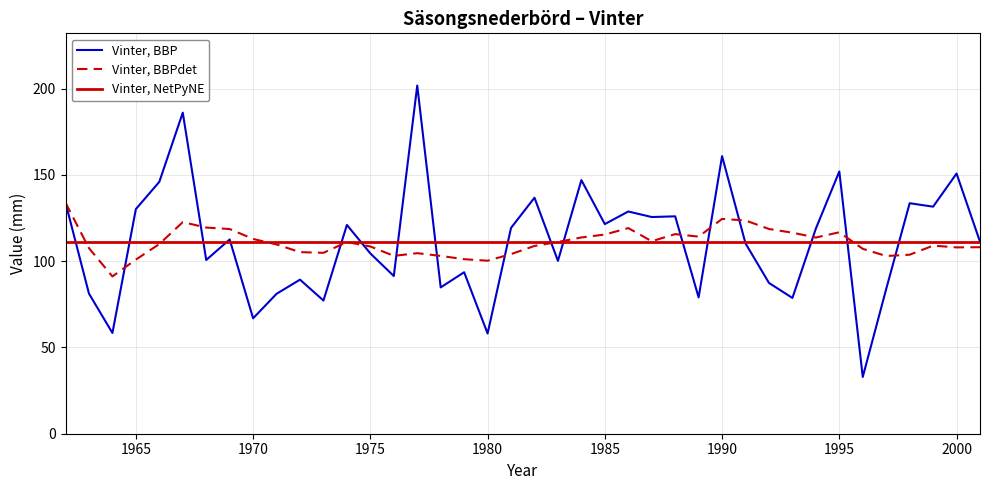

What are all the series names shown in the legend?

Vinter, BBP, Vinter, BBPdet, Vinter, NetPyNE